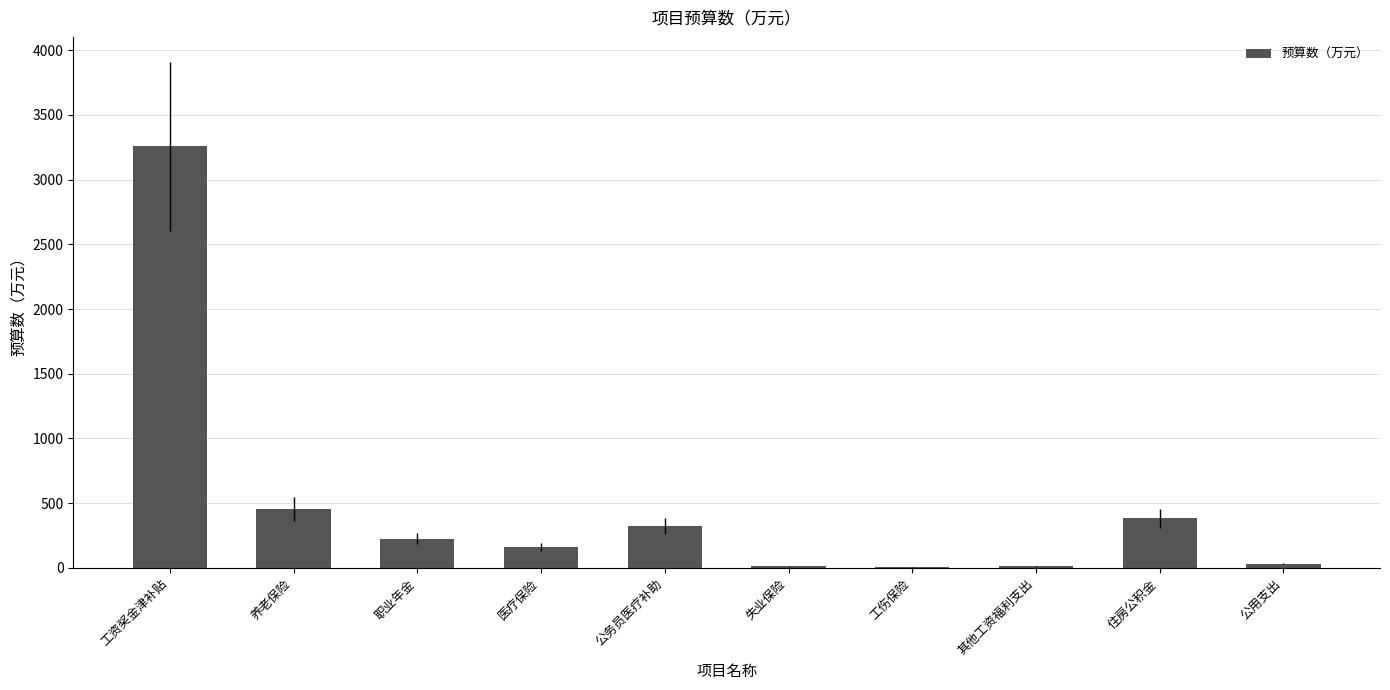

What is the sum of all values?

4860.9